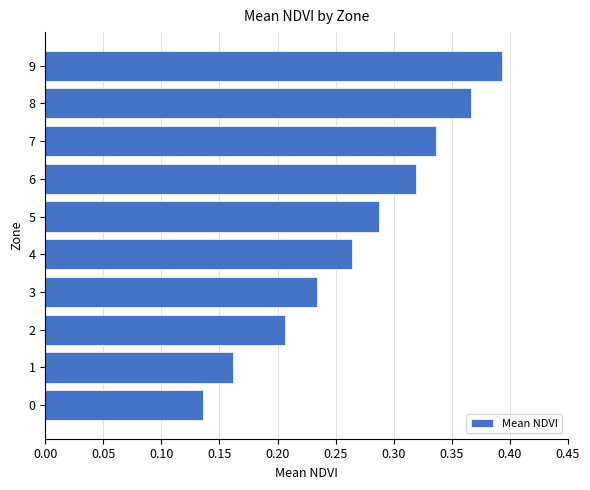

What is the sum of all values?

2.7